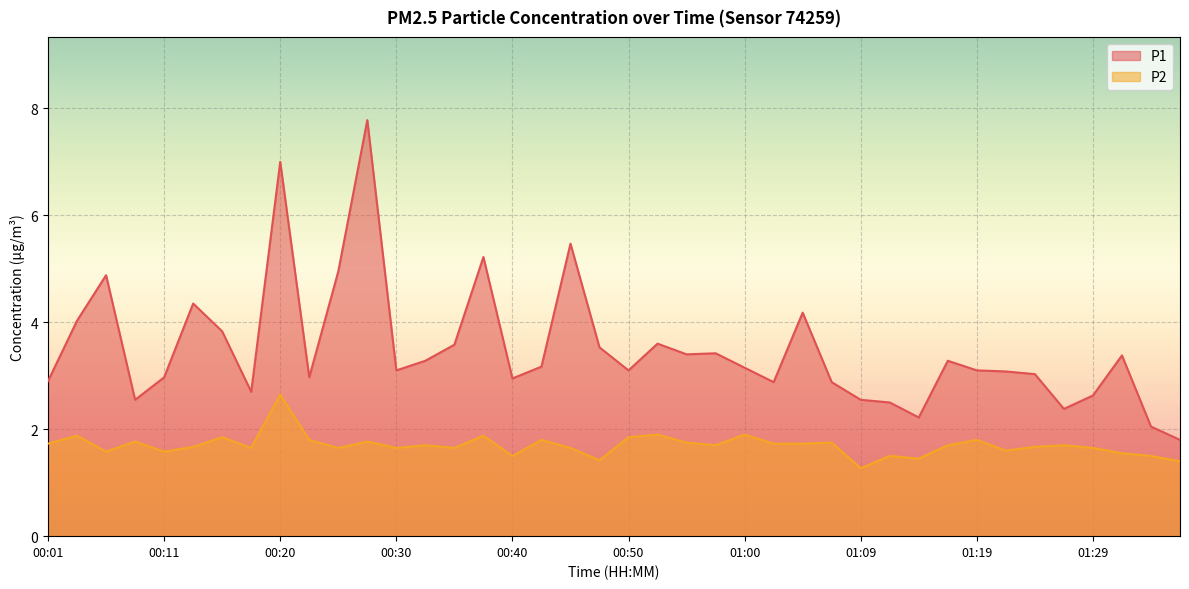

At which category does P2 reach its first local valley?

00:06